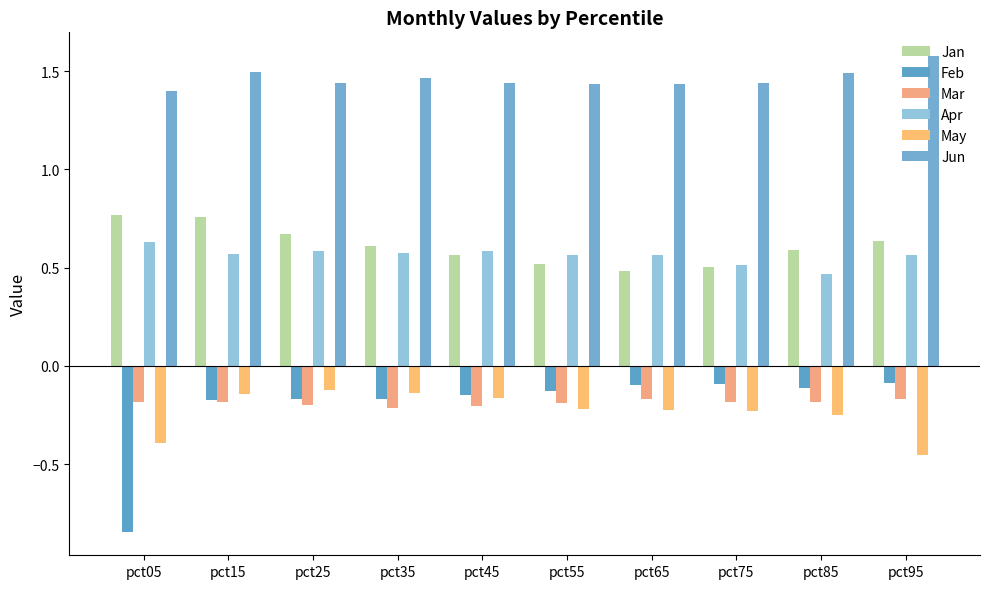

What is the sum of the Jan values at pct95 and pct25?

1.3